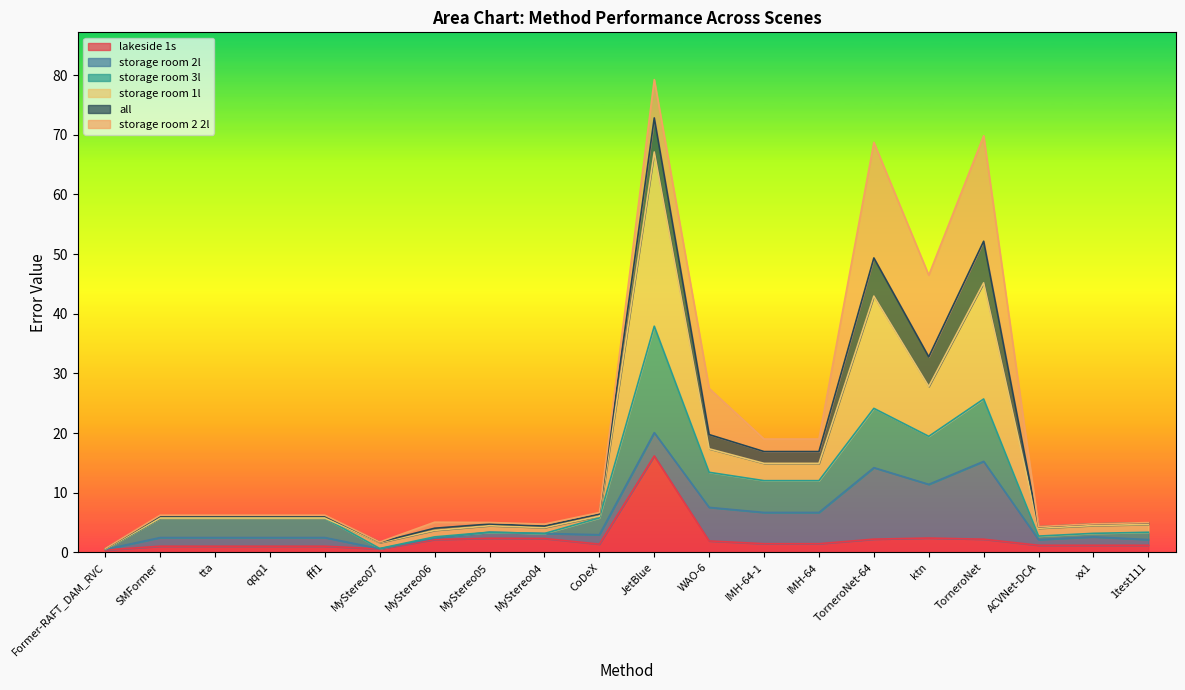

At which label does lakeside 1s reach its peak?

JetBlue